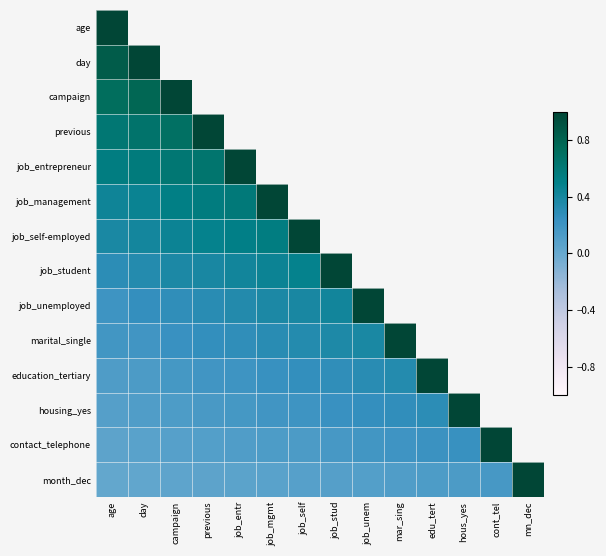

True or false: month_dec has a value of 0.4 at mn_dec.

False